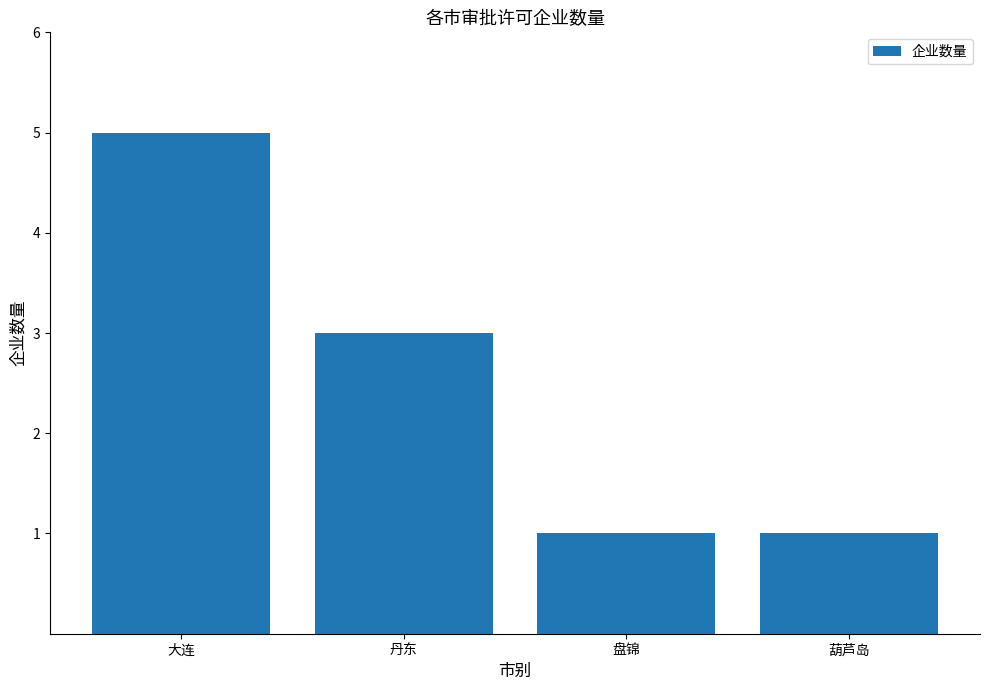

What is the label of the 2nd bar from the right?

盘锦